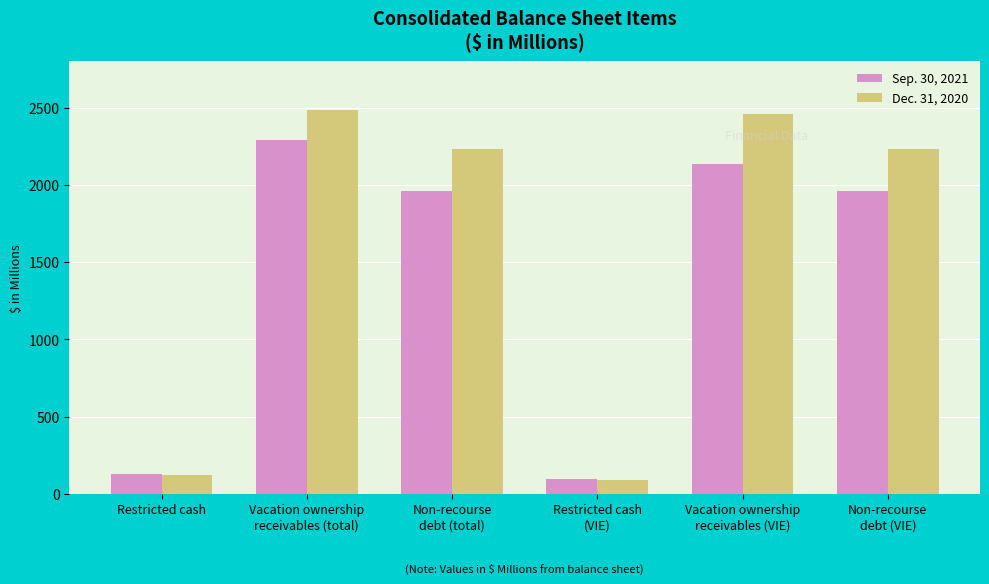

Are the bars horizontal?

No